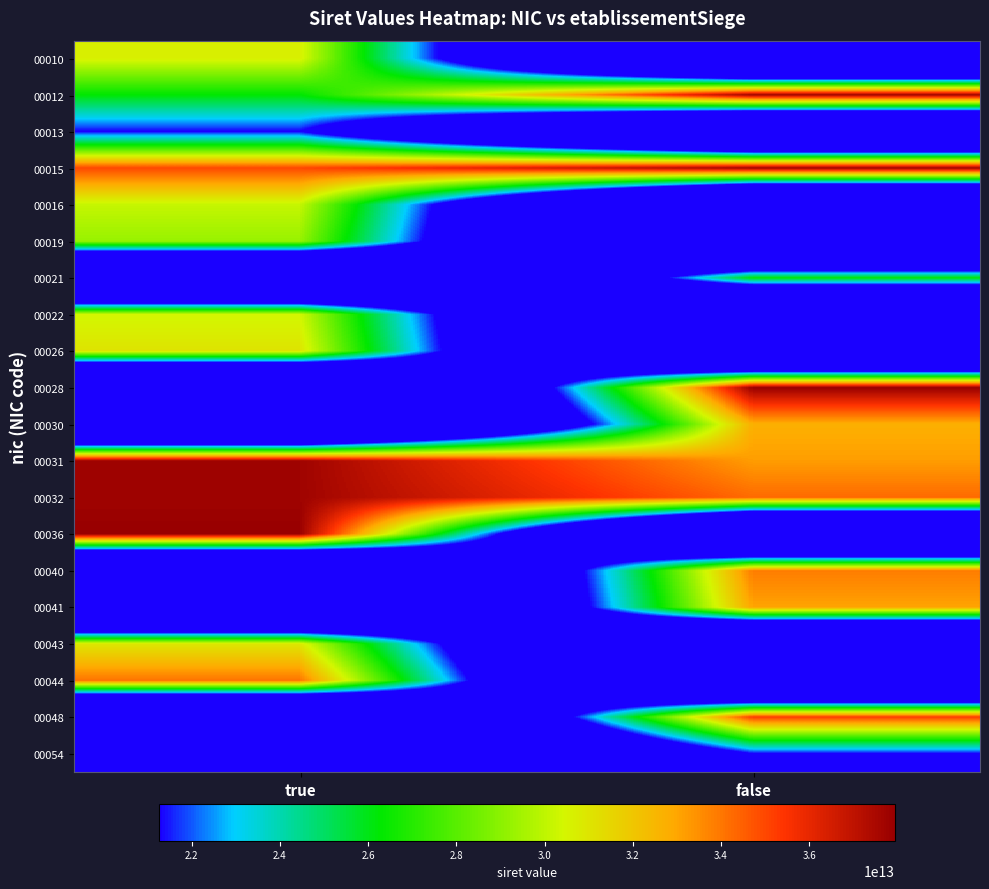

At how many categories does at least one series exceed 20189224981724?

2